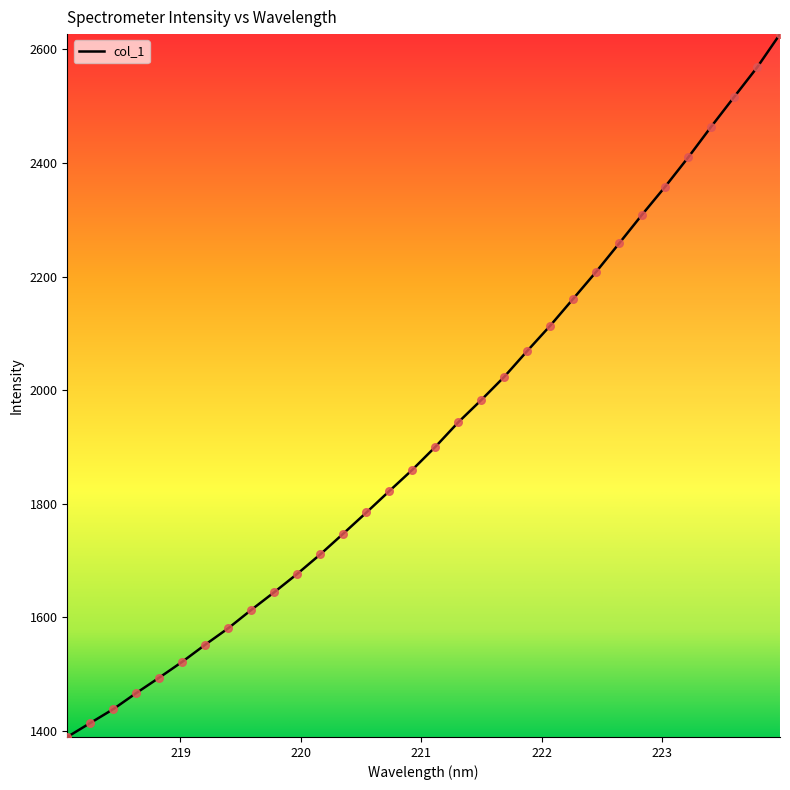

What is the difference between the maximum and minimum values?

1237.7